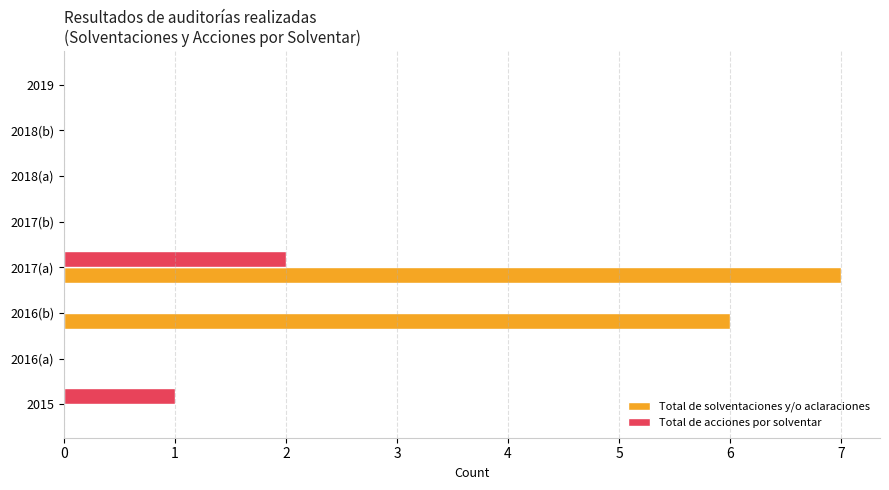

What are all the series names shown in the legend?

Total de solventaciones y/o aclaraciones, Total de acciones por solventar